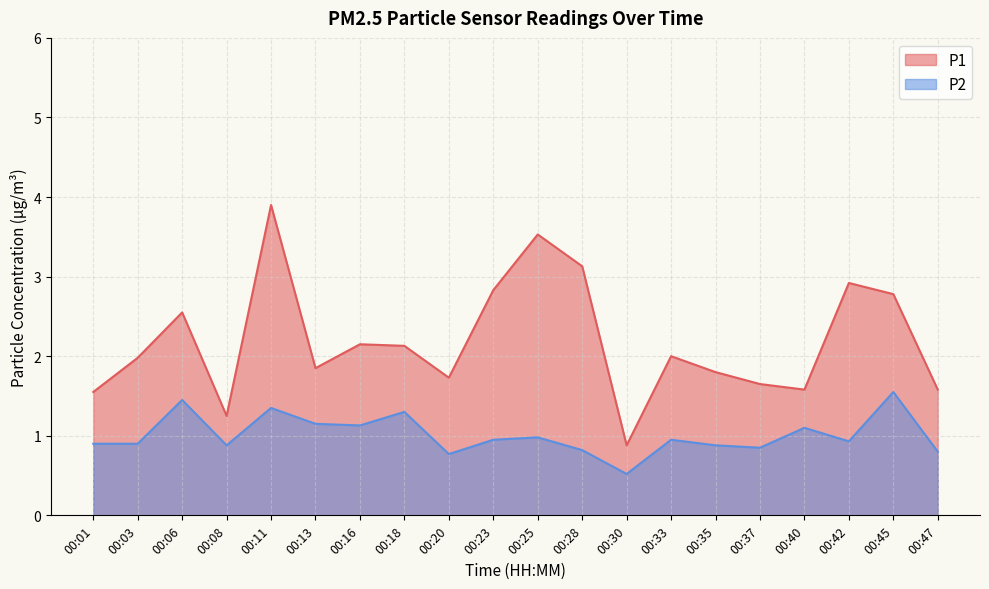

What is the difference between the P1 values at 00:01 and 00:20?

0.2